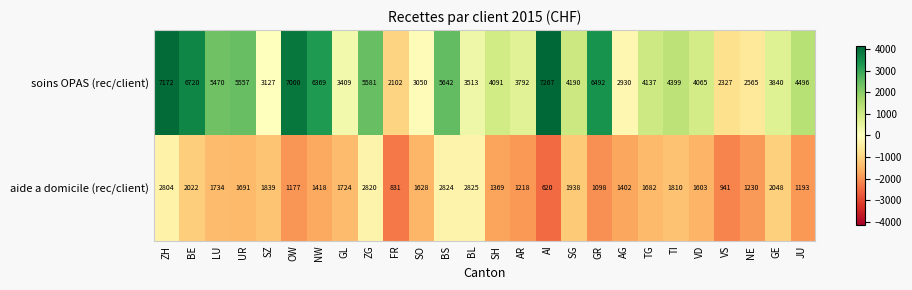

The aide a domicile (rec/client) series shows 1402 at AG. True or false?

True